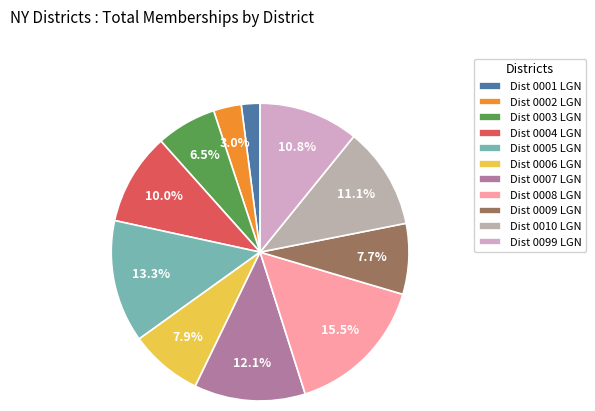

Count the number of slices in the pie.

11